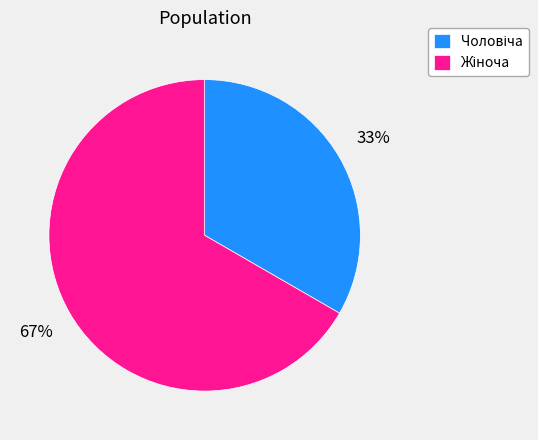

To the nearest percent, what is the average slice percentage?

50%